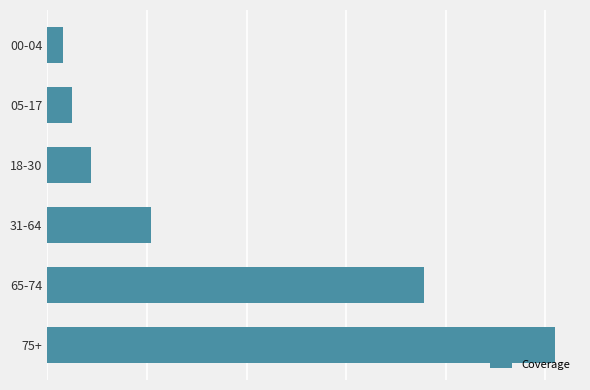

Where is the data nearest to the value 0?

00-04